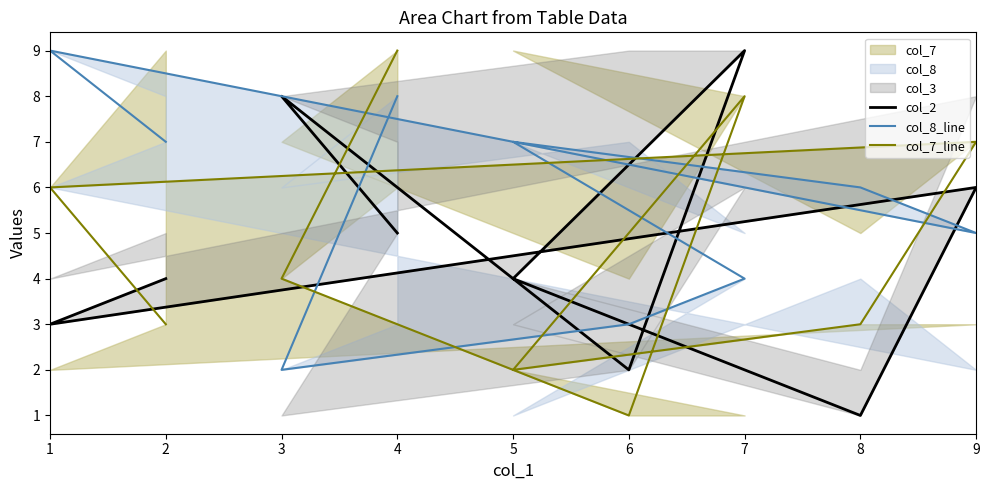

True or false: col_7_line has a value of 11 at 7.

False